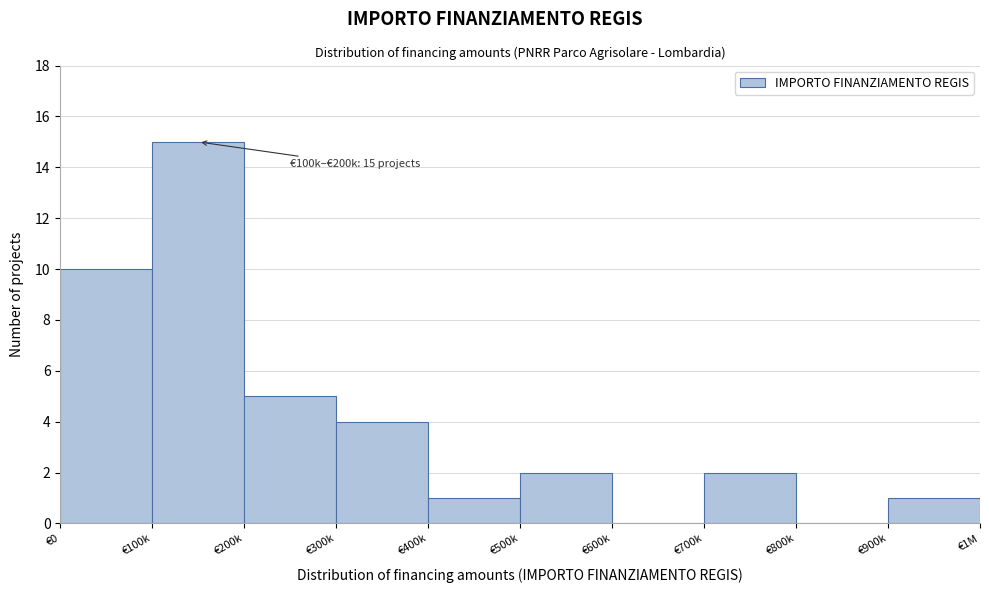

Reading left to right, extract all data points from this chart.

€0=10	€100k=15	€200k=5	€300k=4	€400k=1	€500k=2	€600k=0	€700k=2	€800k=0	€900k=1